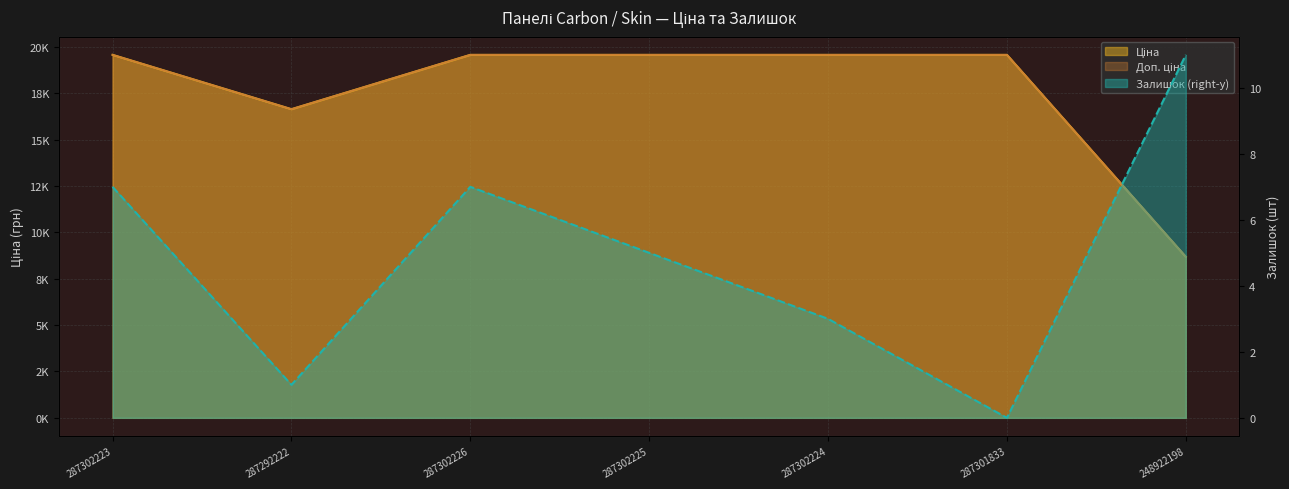

Which series has the widest spread of values?

Ціна